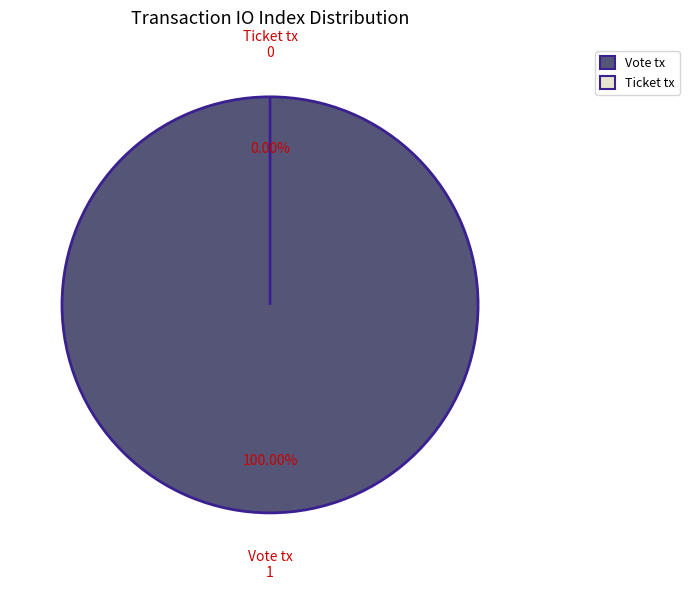

True or false: Ticket tx accounts for 14% of the total.

False